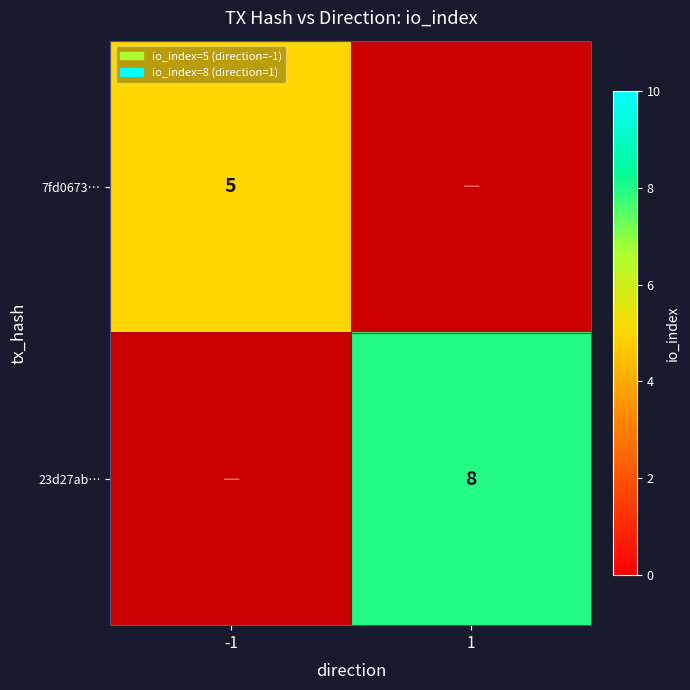

The value of 7fd0673… at -1 is 1.2. True or false?

False